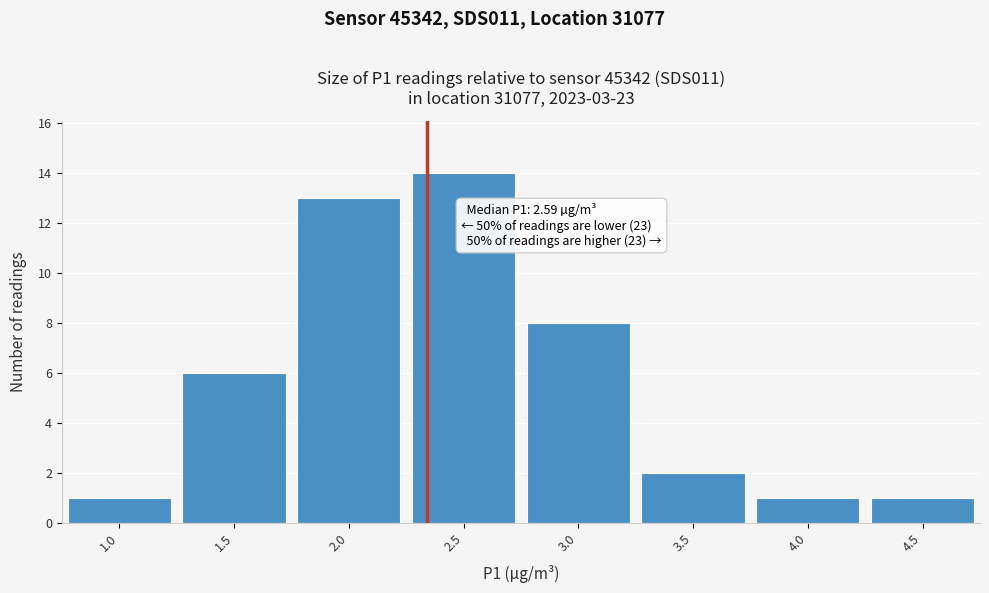

Reading left to right, transcribe all the data shown in this chart.

1	6	13	14	8	2	1	1